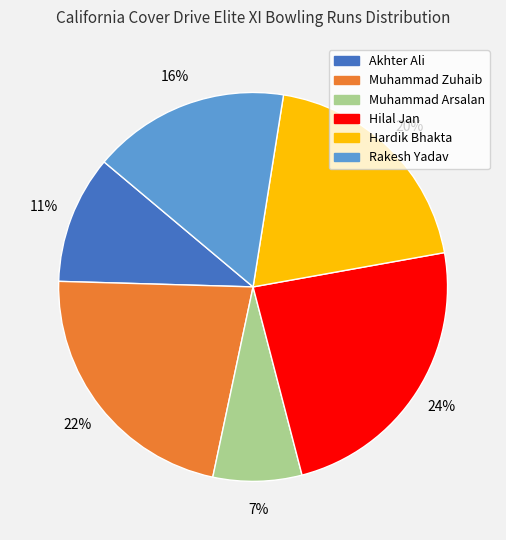

What percentage is the Muhammad Zuhaib slice, to the nearest percent?

22%